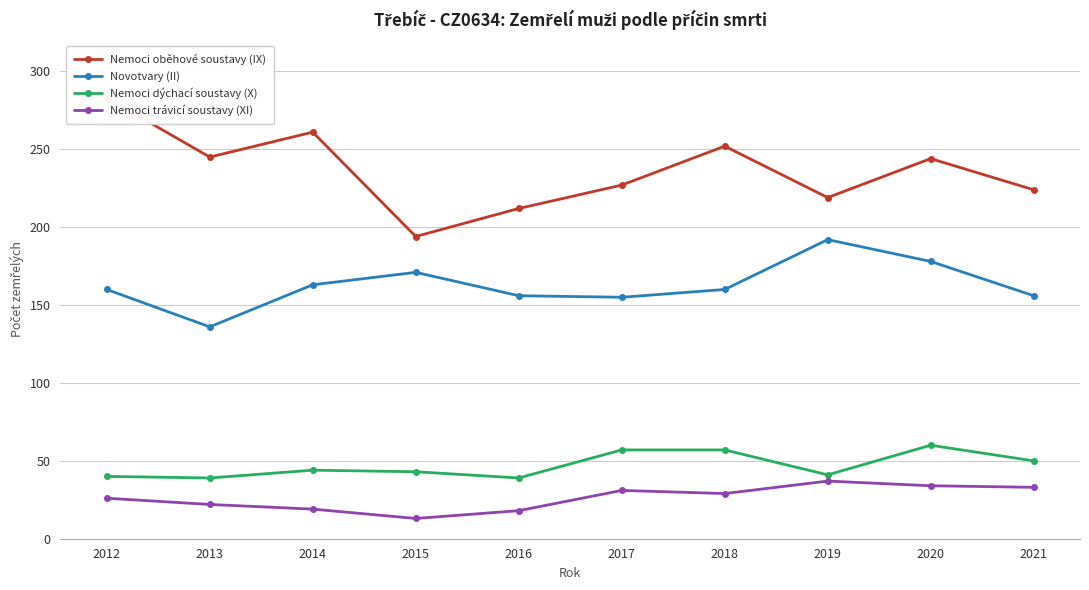

What are all the series names shown in the legend?

Nemoci oběhové soustavy (IX), Novotvary (II), Nemoci dýchací soustavy (X), Nemoci trávicí soustavy (XI)